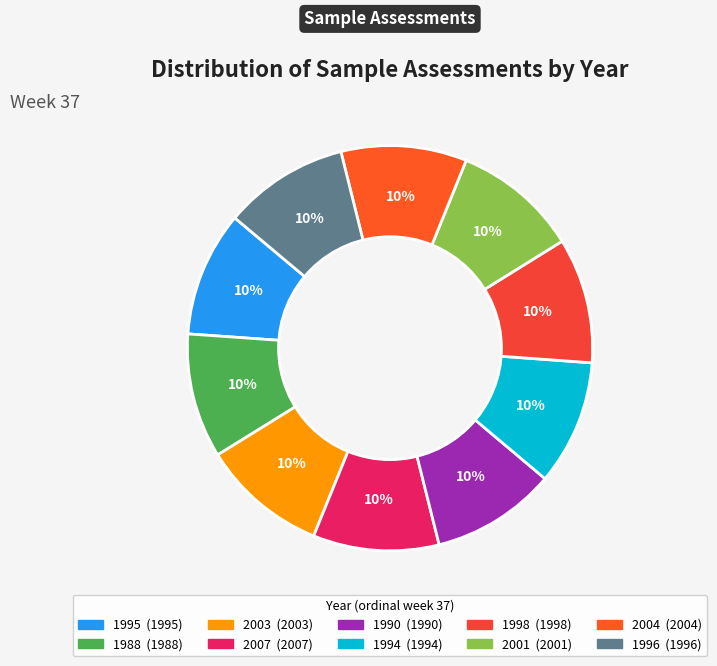

The 1995 slice represents 3% of the pie. True or false?

False